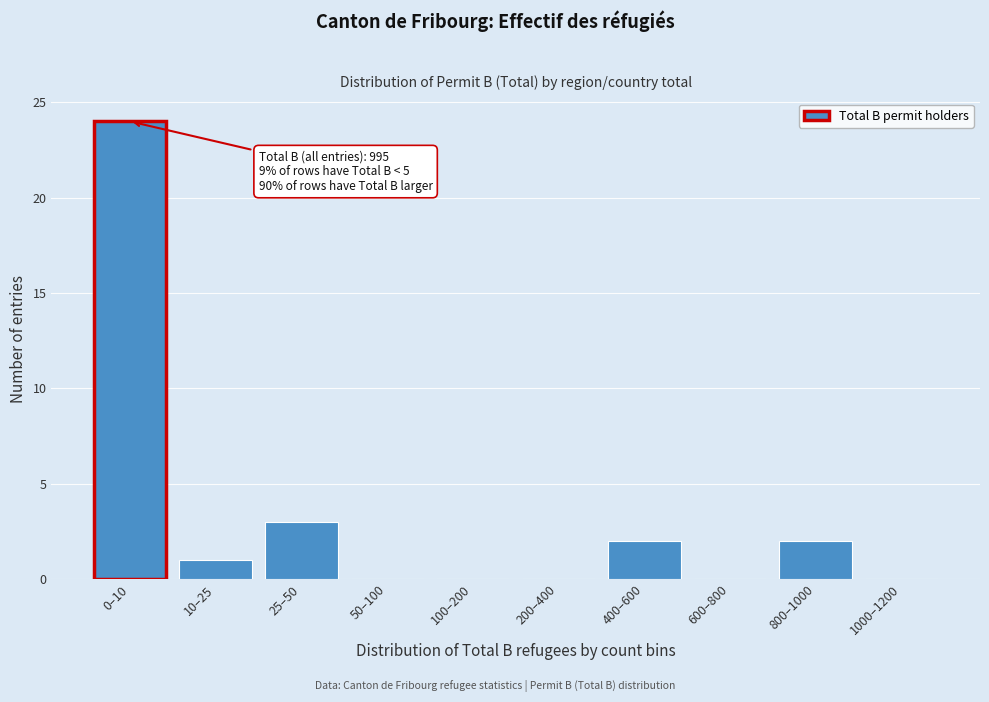

Reading left to right, list all the values displayed in this chart.

0–10=24	10–25=1	25–50=3	50–100=0	100–200=0	200–400=0	400–600=2	600–800=0	800–1000=2	1000–1200=0